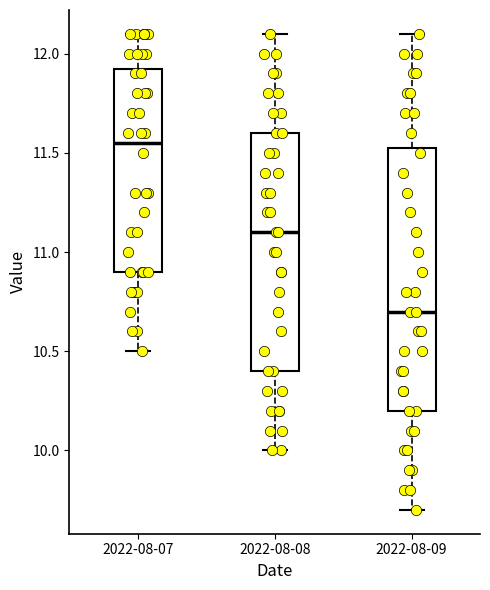

Reading left to right, transcribe this box plot: for each box, give where its median line is, the range the box spans, and where its two whiskers end, as read against the y-axis. The values are not printed on the chart, so give them approximately, as read against the axis.

2022-08-07: median 11.55, box 10.90 to 11.95, whiskers 10.50 to 12.10
2022-08-08: median 11.10, box 10.40 to 11.60, whiskers 10.00 to 12.10
2022-08-09: median 10.70, box 10.20 to 11.55, whiskers 9.70 to 12.10